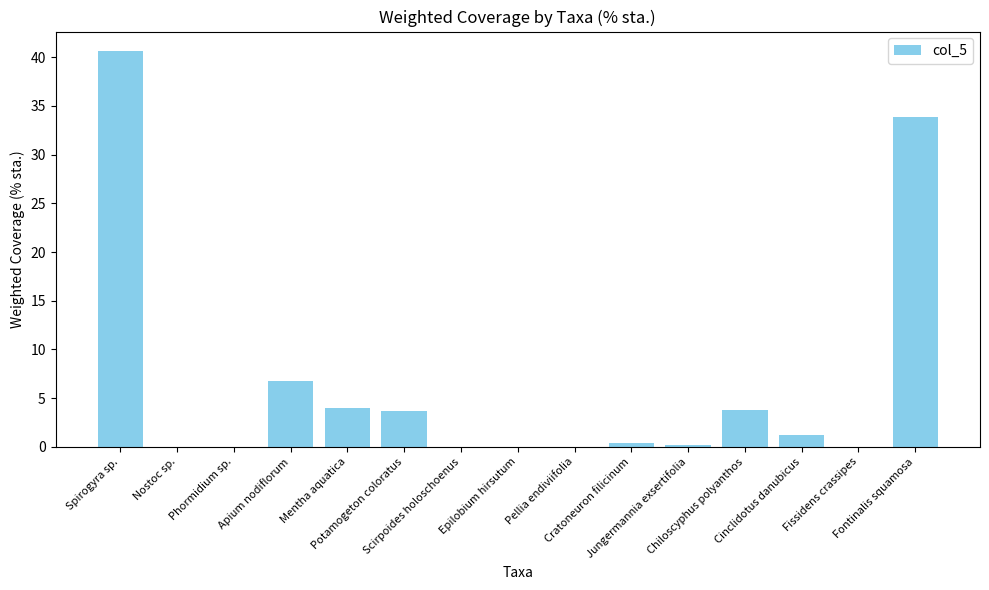

What is the maximum value shown in the chart?

40.6